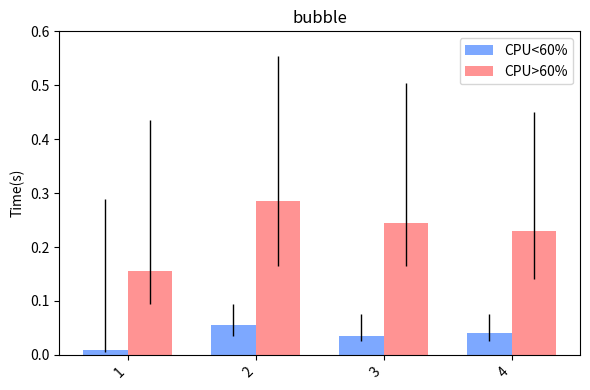

At how many categories does at least one series exceed 0?

4